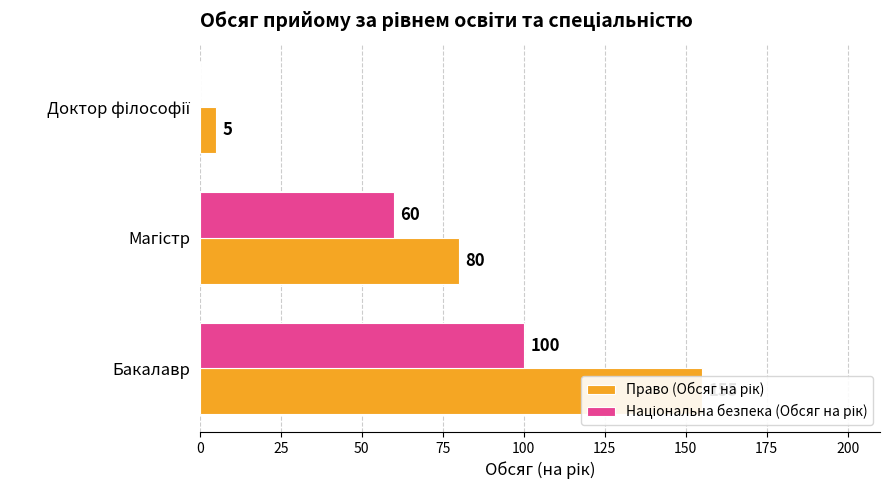

Is it true that Національна безпека (Обсяг на рік) equals 100 at Бакалавр?

True